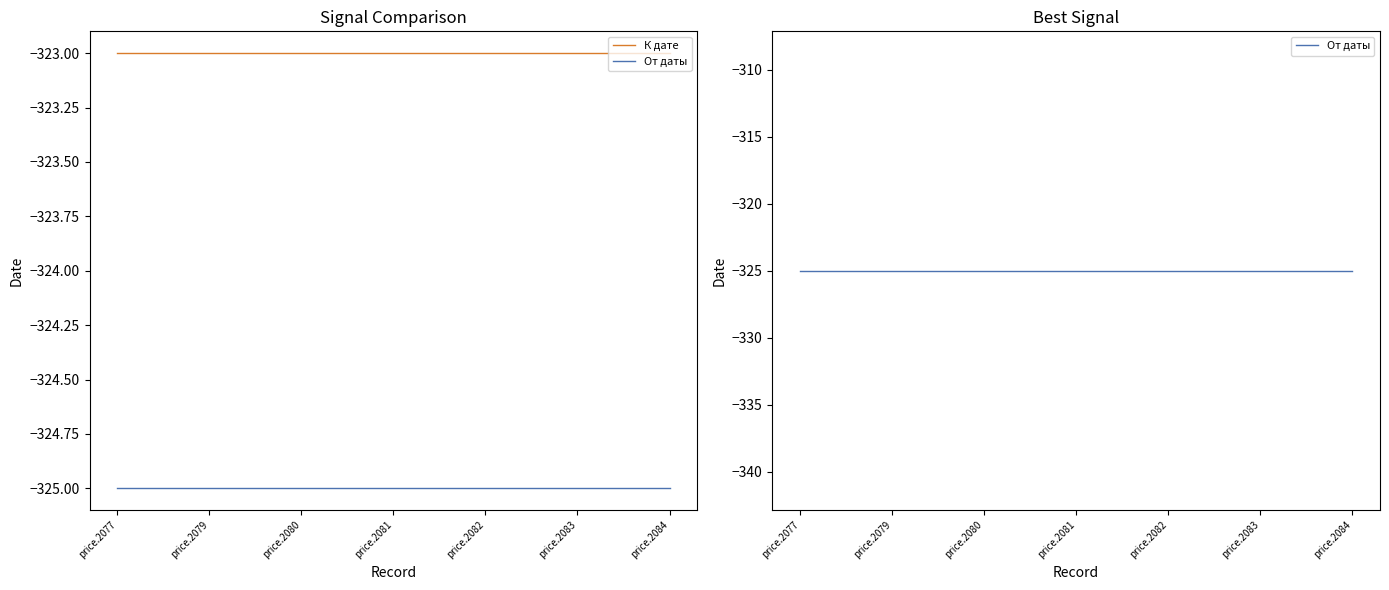

Which category has the highest value across all series?

price.2077